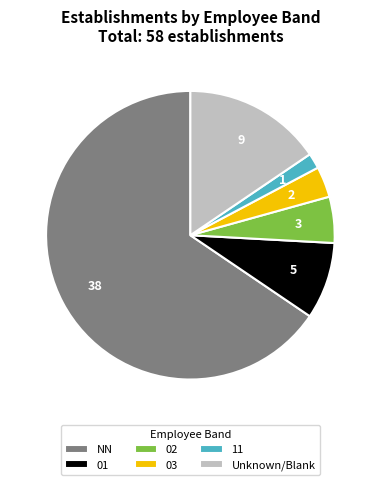

Rank the categories by value from lowest to highest.

11, 03, 02, 01, Unknown/Blank, NN